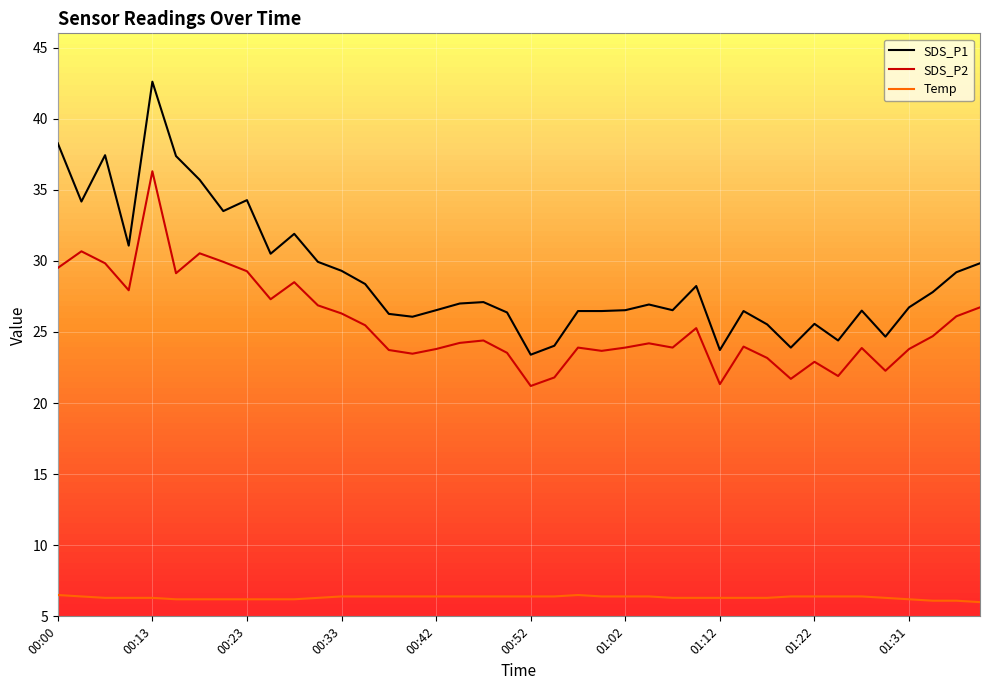

Rank the series by their average value, from lowest to highest.

Temp, SDS_P2, SDS_P1